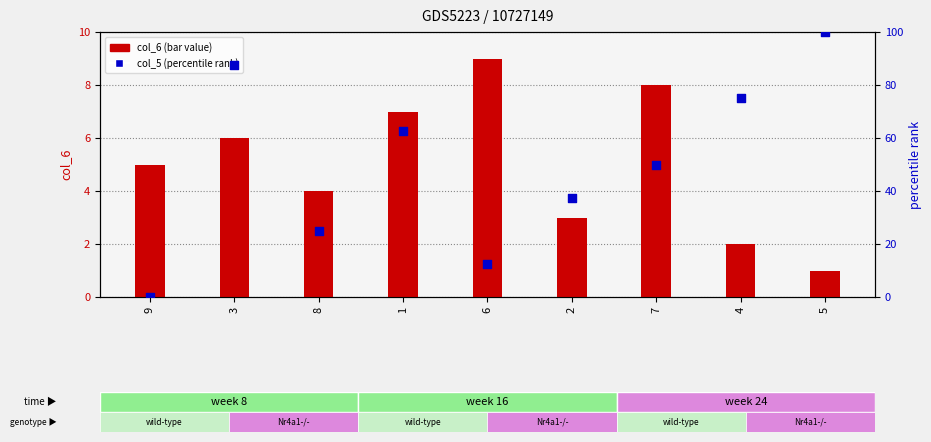

Is the value of col_5 (percentile rank) at 3 greater than the value of col_6 (bar value) at 3?

Yes